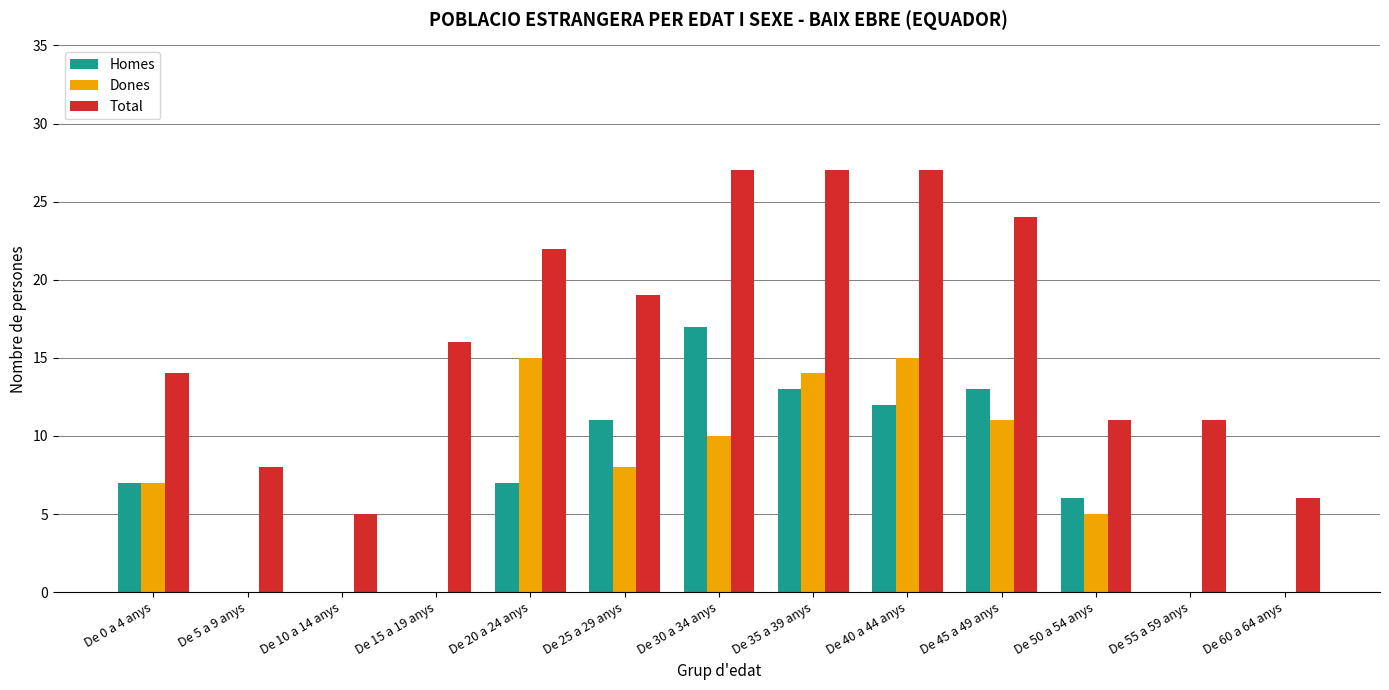

What is the sum of all Total values?

217